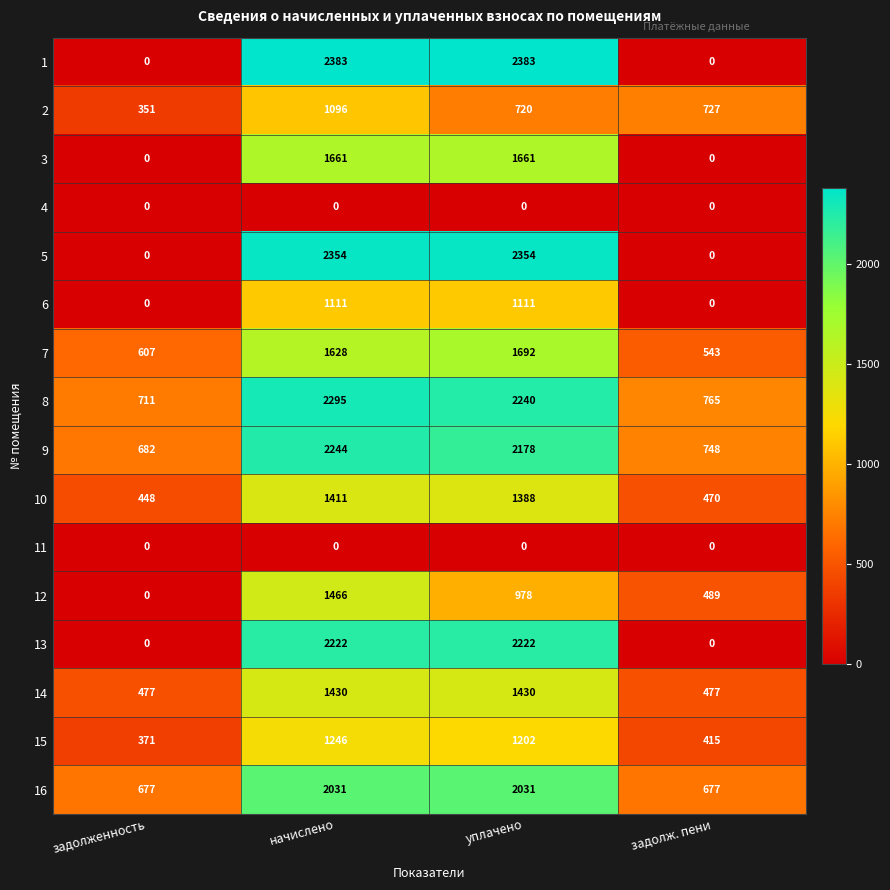

At which category is the sum across all series the highest?

начислено